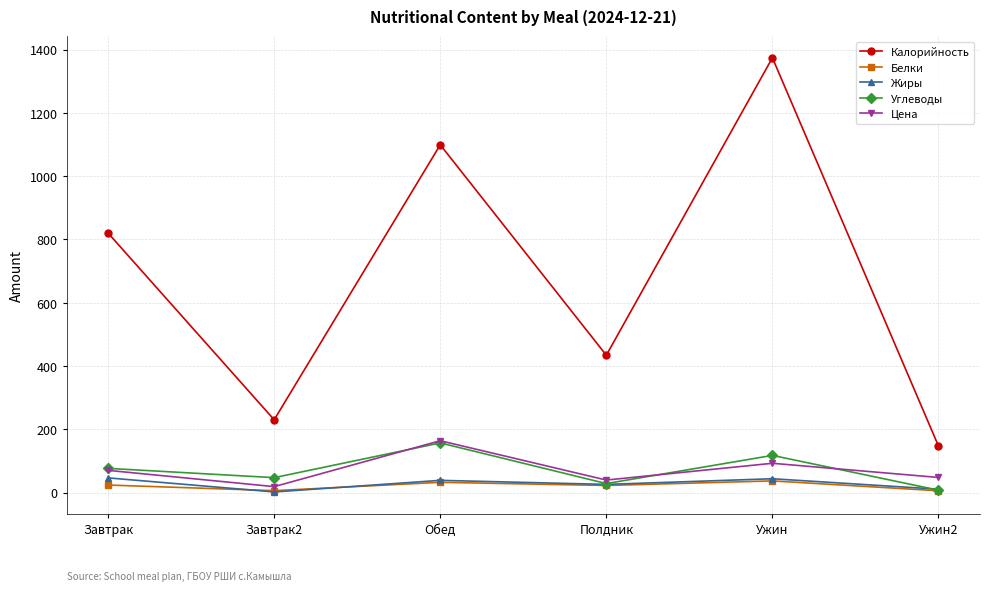

What is the difference between the Белки values at Обед and Полдник?

10.0